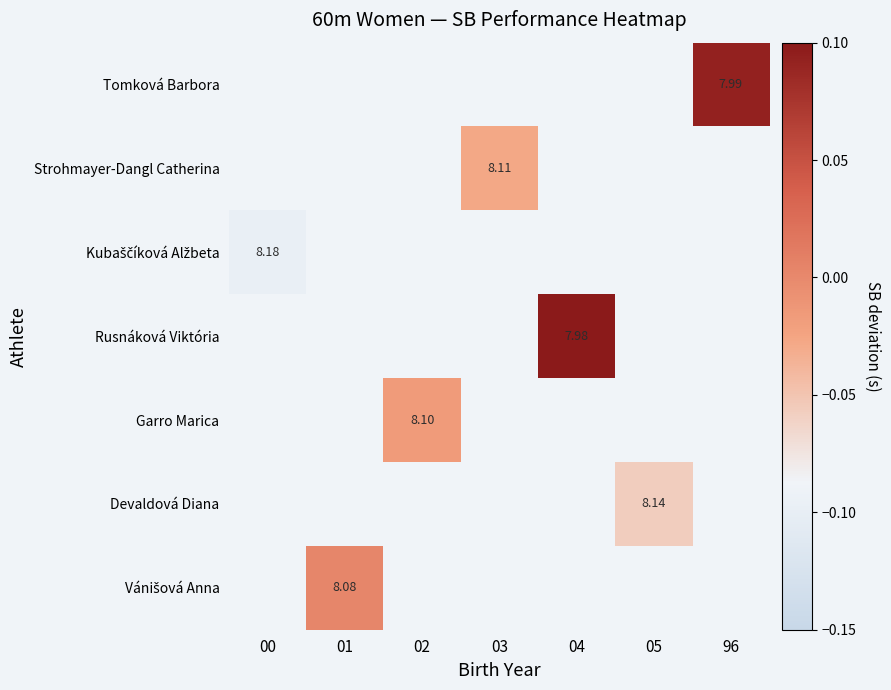

Which has a higher value, 02 or 00?

00